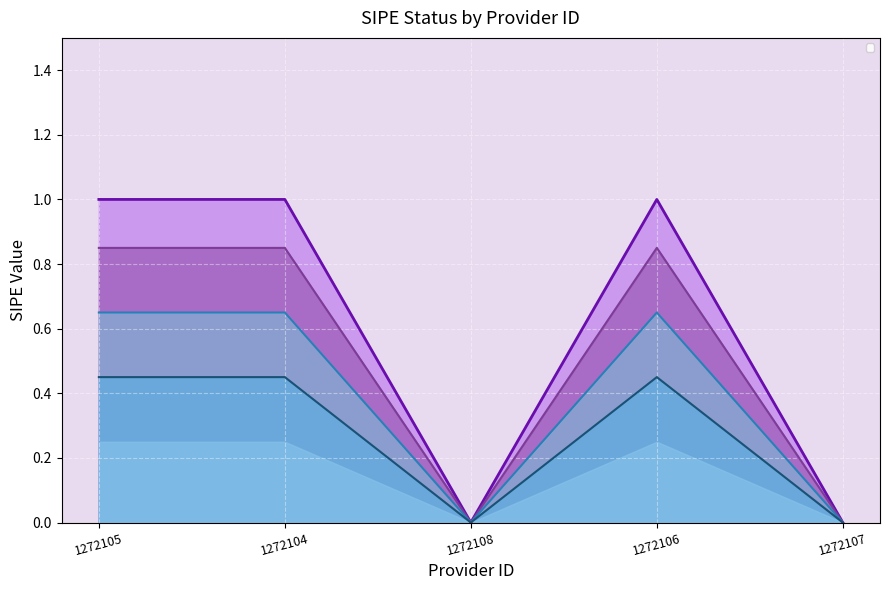

Which has a higher value, 1272108 or 1272104?

1272104